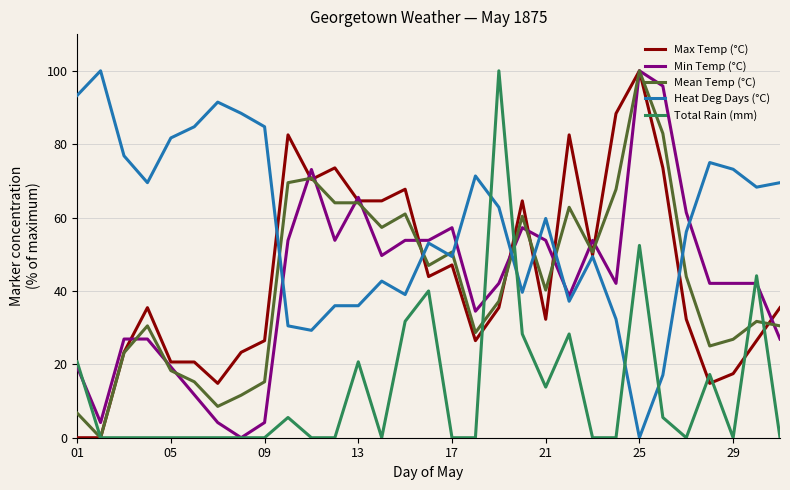

After their last crossing, which series has the higher values: Total Rain (mm) or Heat Deg Days (°C)?

Heat Deg Days (°C)